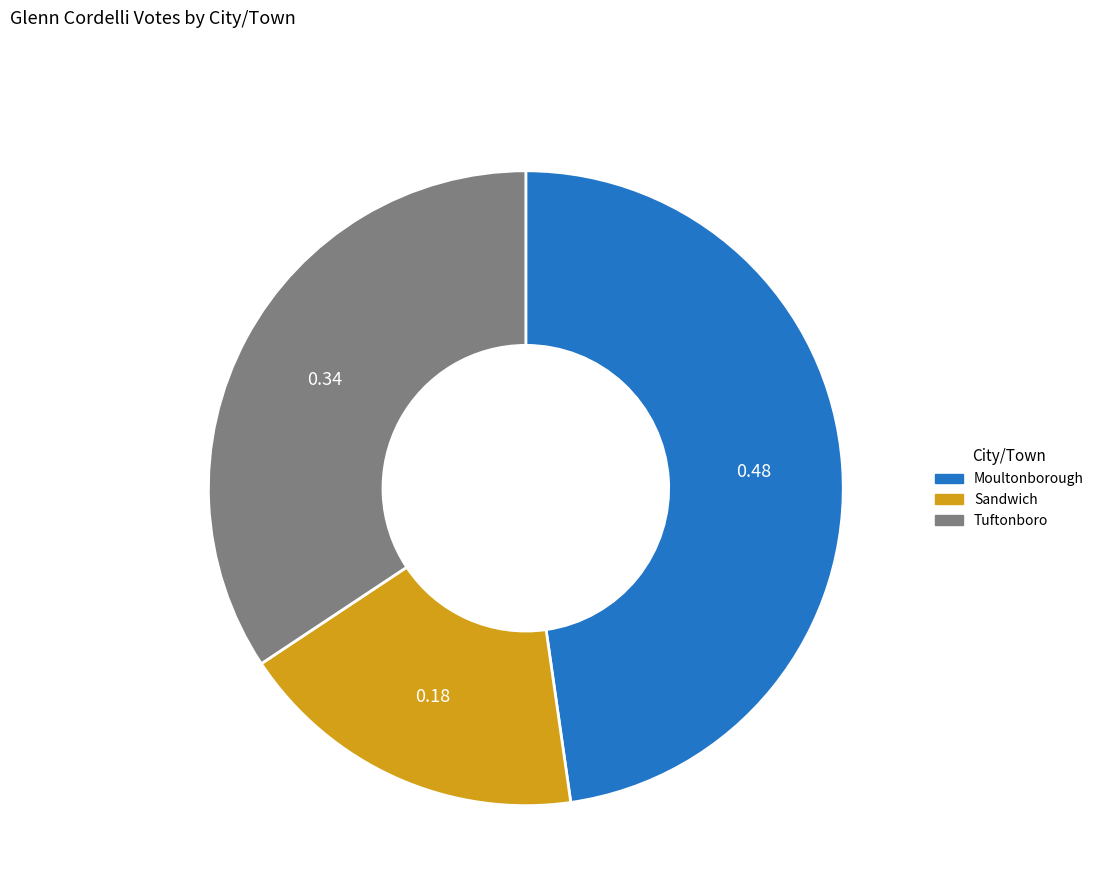

Rank the categories by value from highest to lowest.

Moultonborough, Tuftonboro, Sandwich